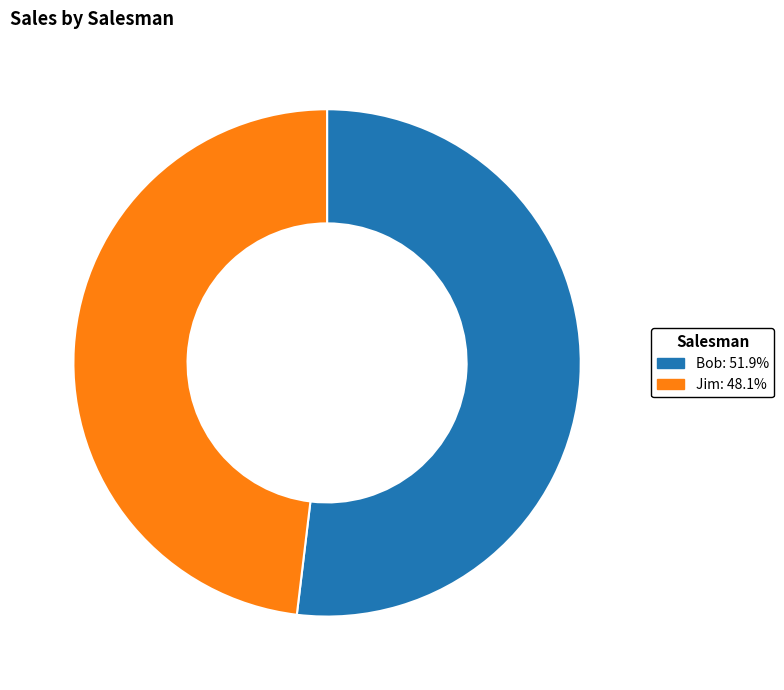

Approximately how many times larger is the value at Bob: 51.9% compared to Jim: 48.1%?

1.1